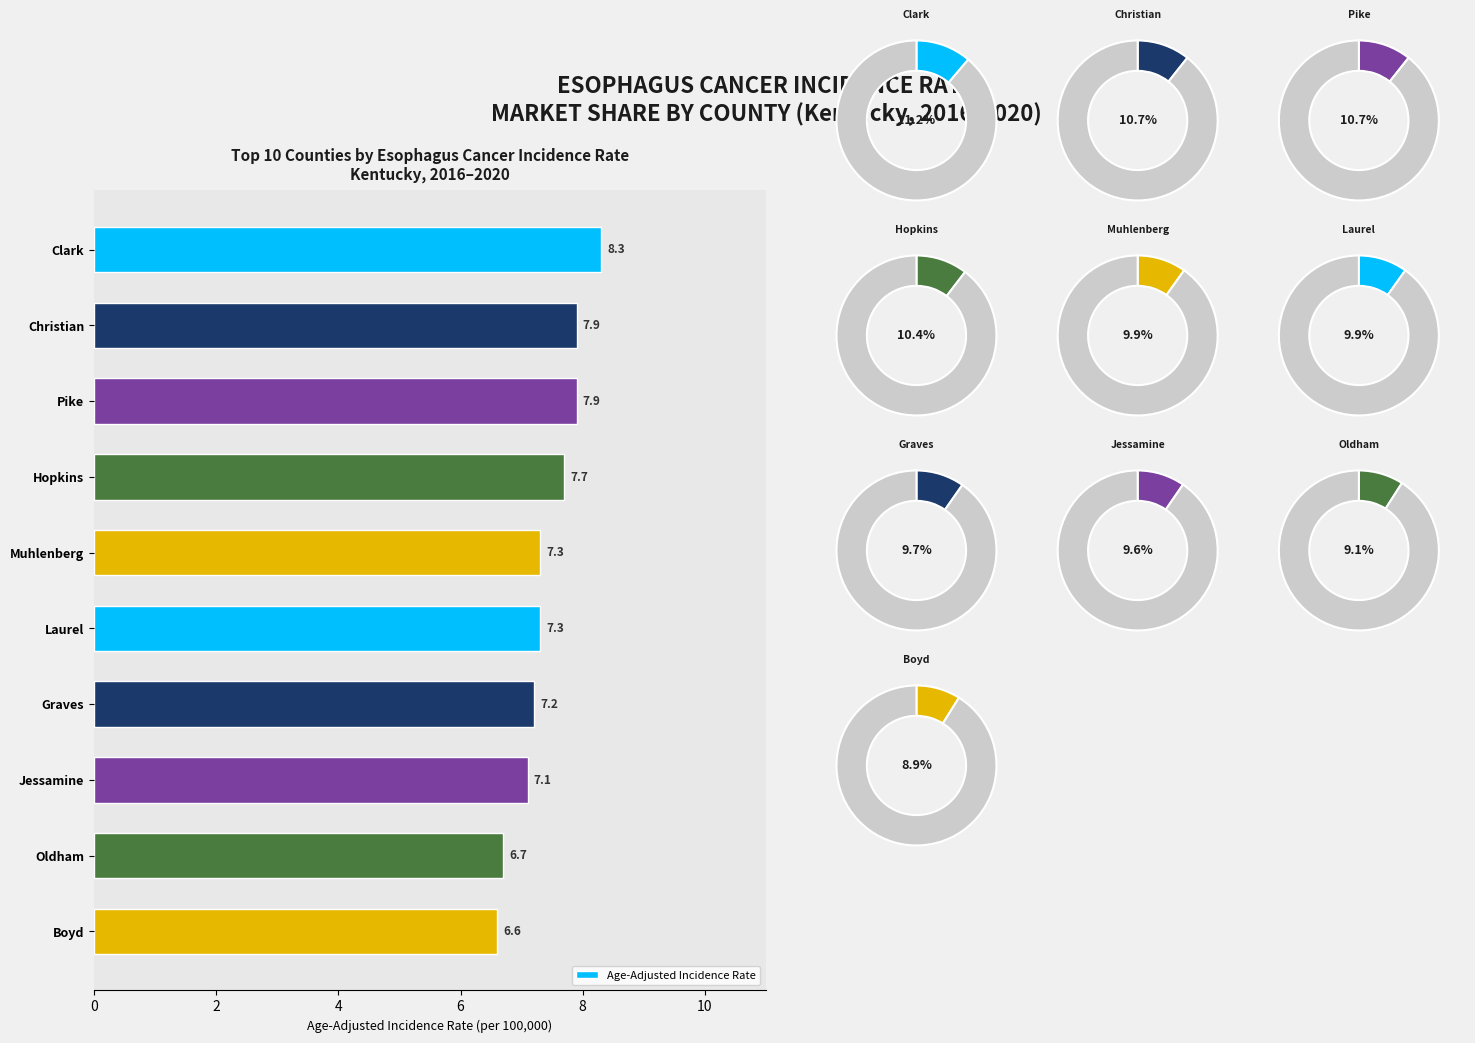

Count the number of slices in the pie.

10